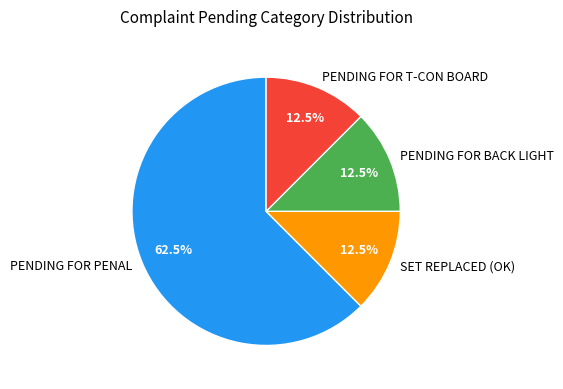

Which slice is the largest?

PENDING FOR PENAL